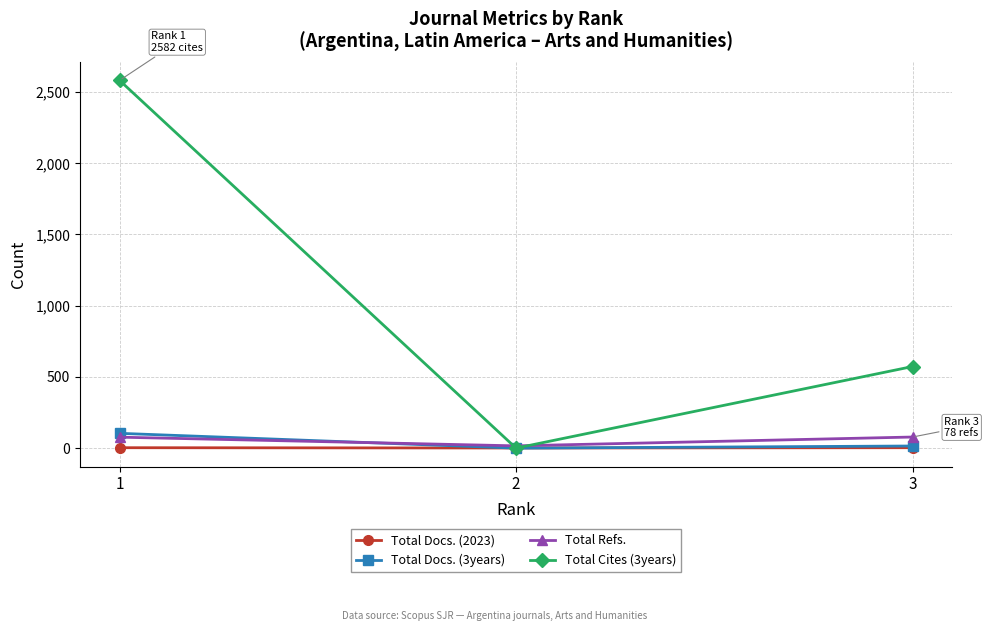

Is this an area chart (filled region under the line)?

No